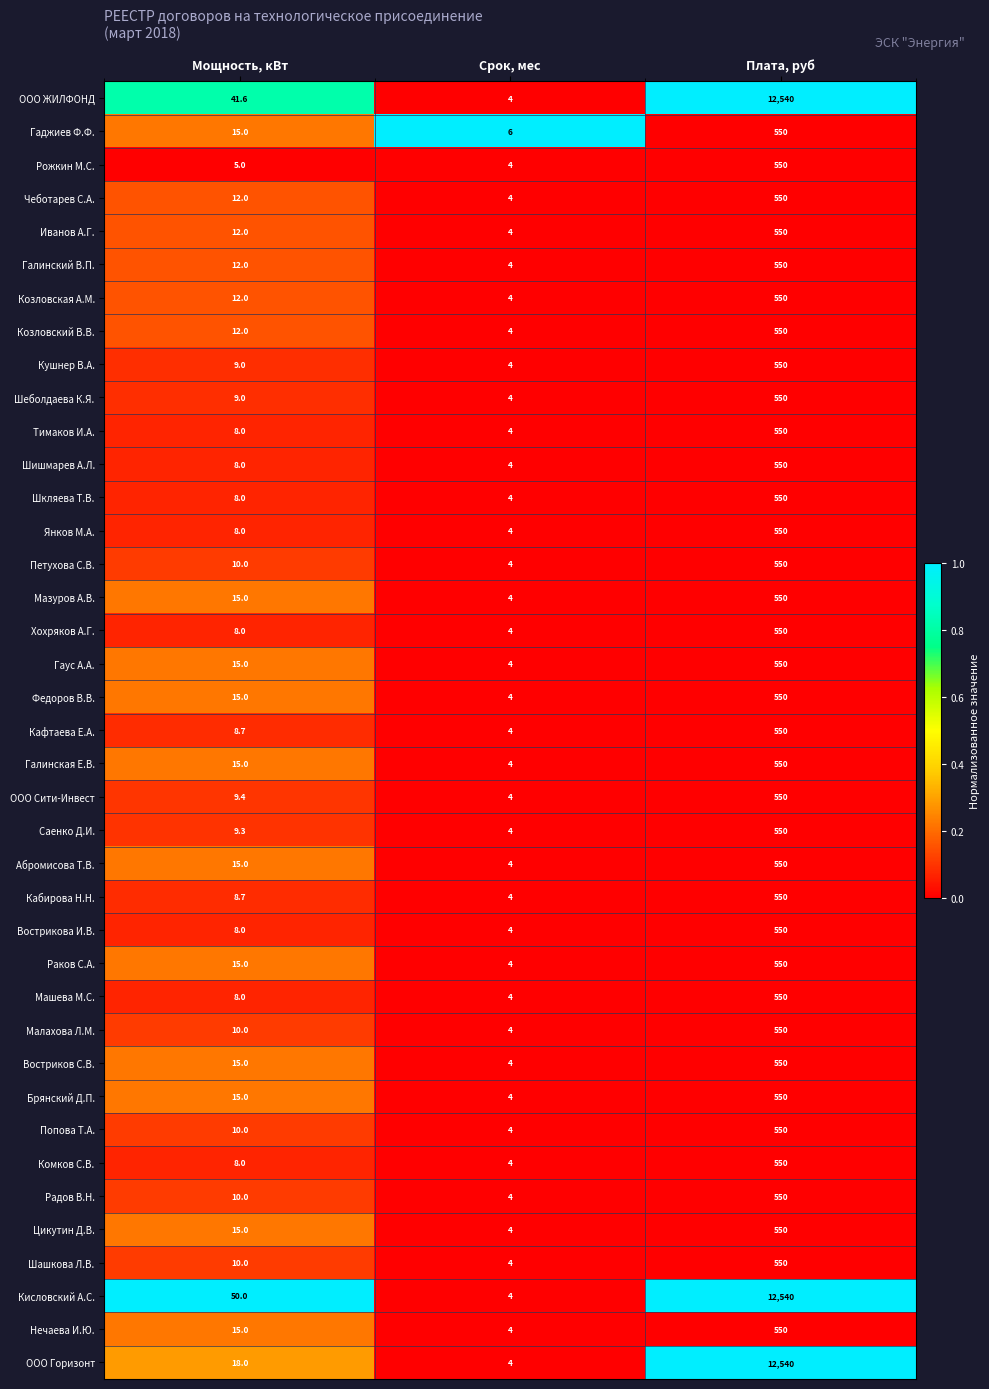

What is the difference between the maximum and minimum values in the Хохряков А.Г. series?

546.0